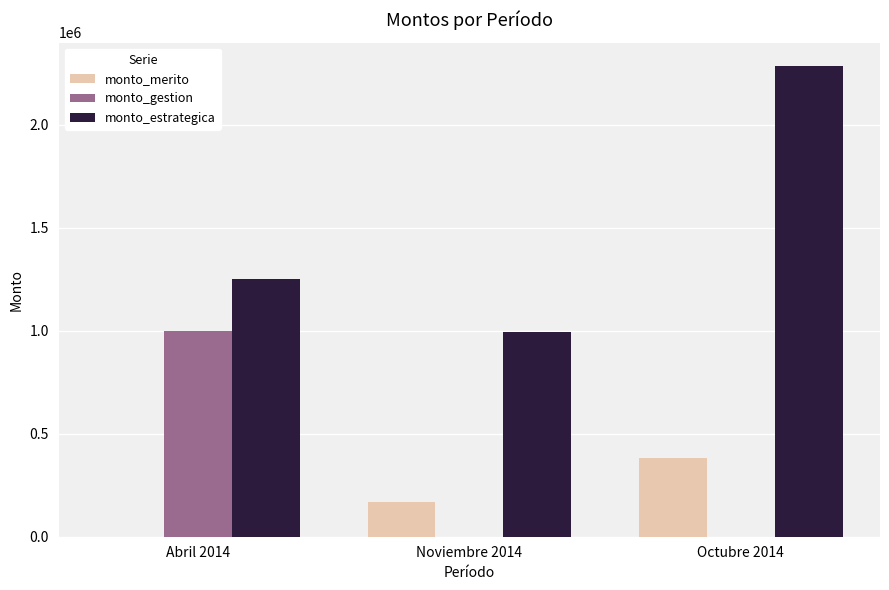

Which series changed the most between Abril 2014 and Noviembre 2014?

monto_gestion